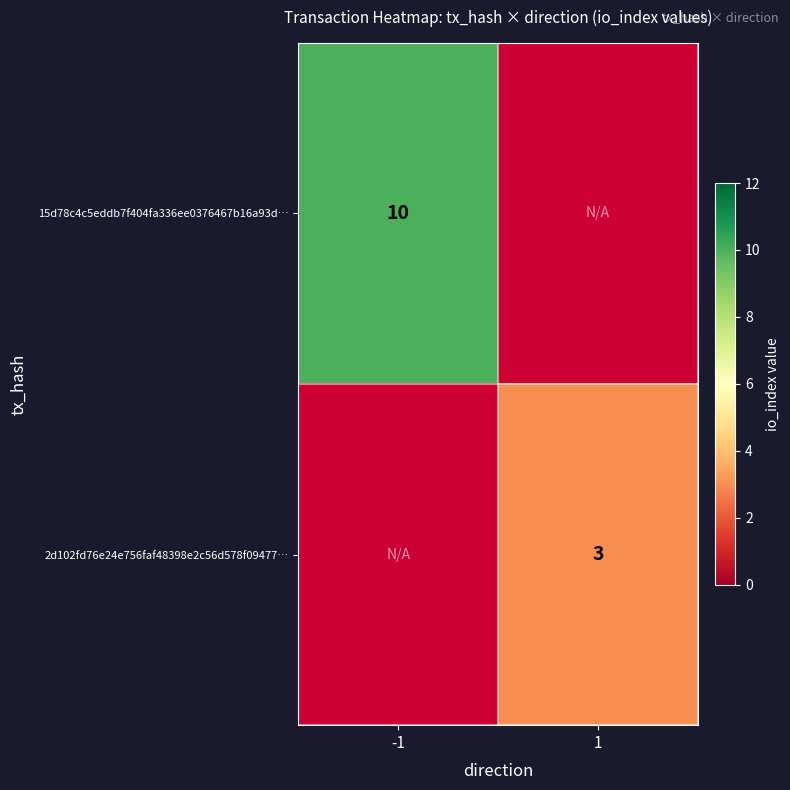

The value of 2d102fd76e24e756faf48398e2c56d578f09477… at 1 is 2. True or false?

False